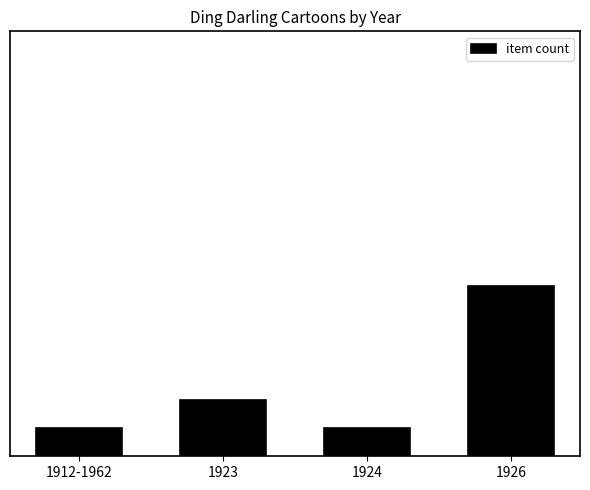

The value at 1924 is 0. True or false?

False